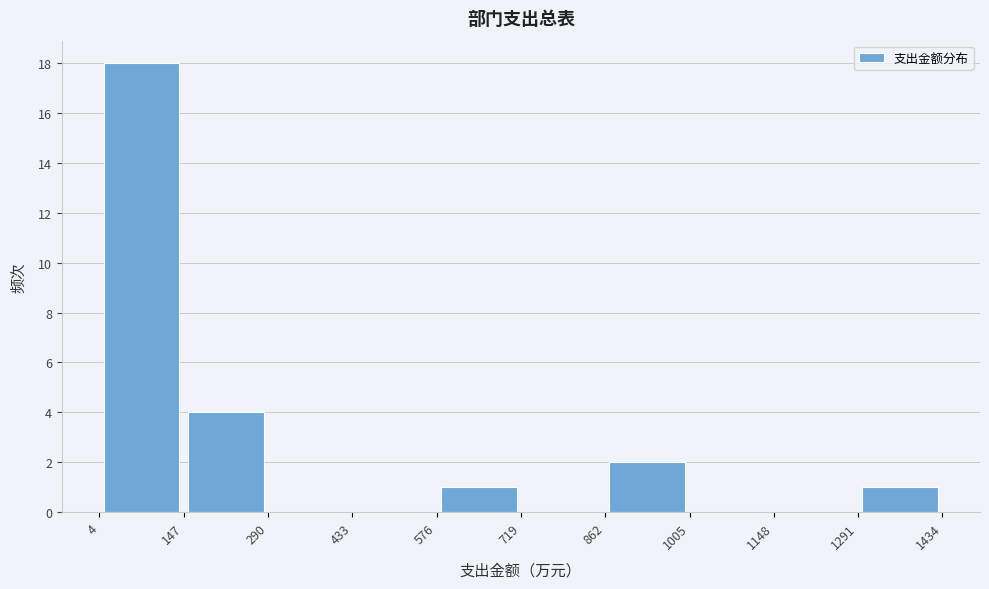

Which range on the x-axis has the tallest bar?

4 to 147